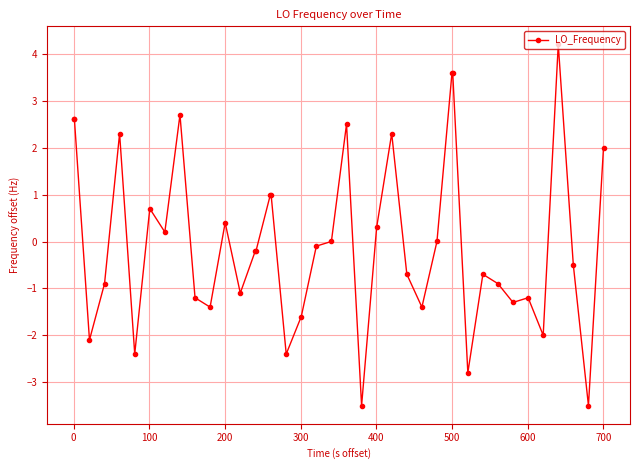

What is the smallest value displayed?

-3.5